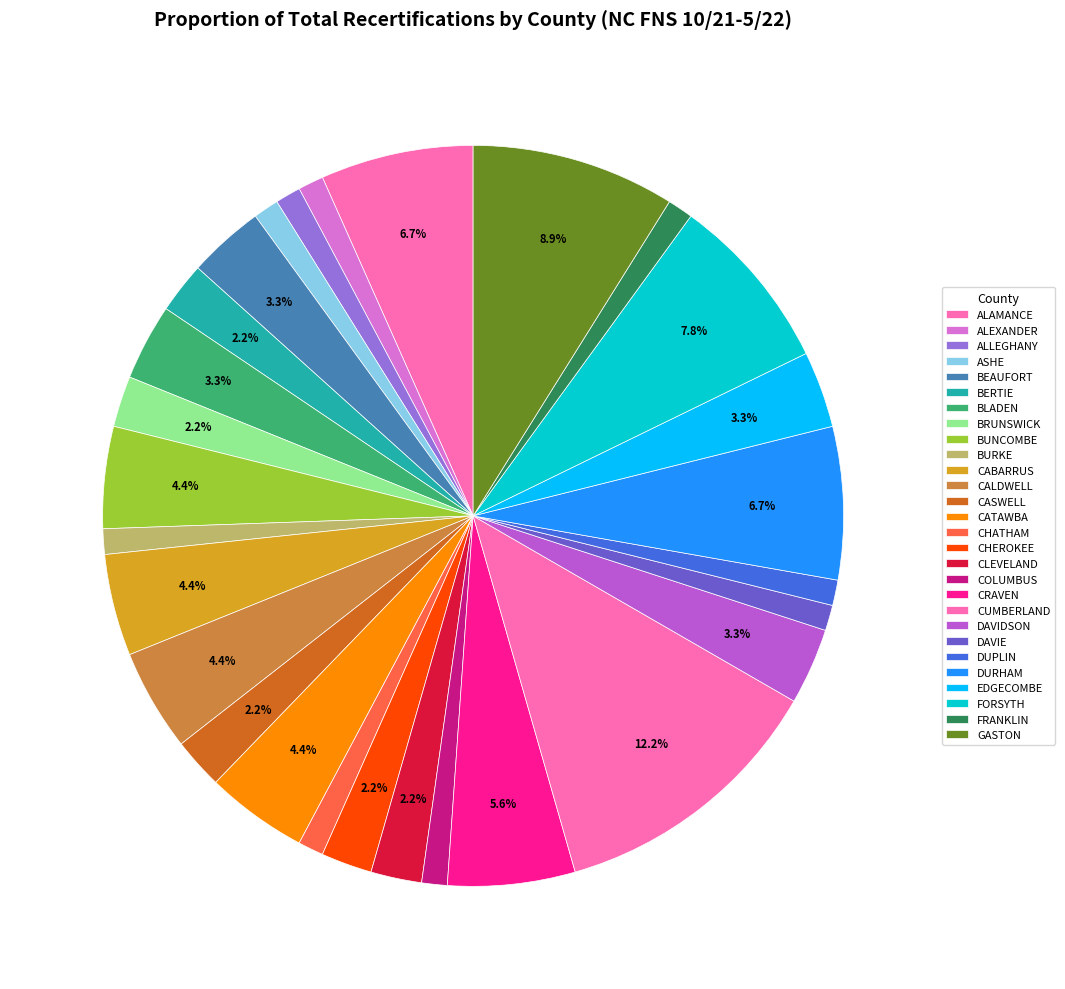

Which category has the smallest portion of the pie?

ALEXANDER